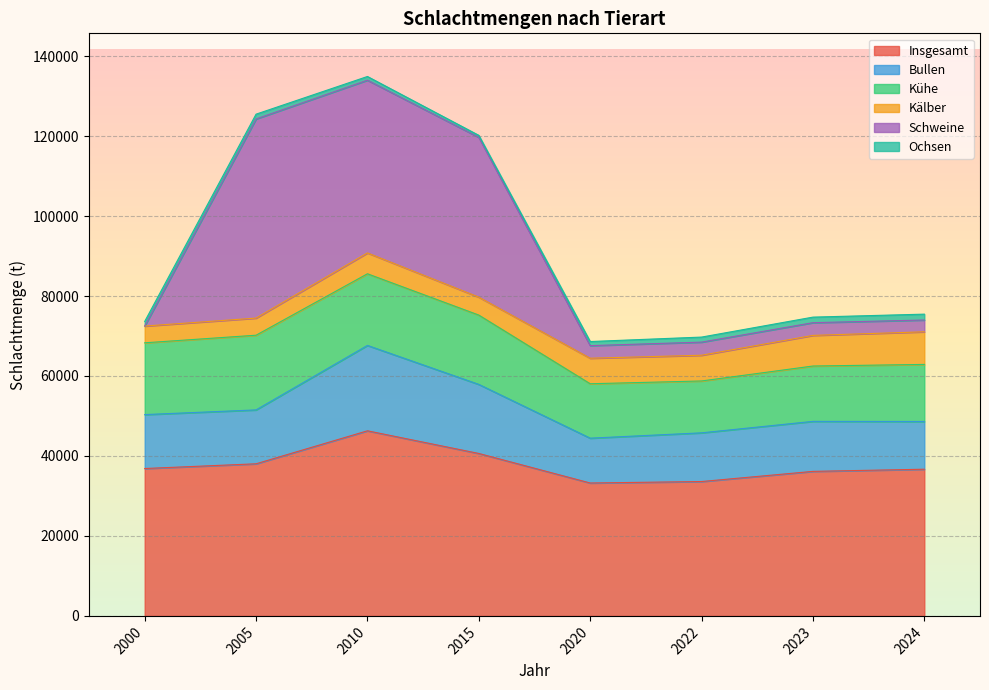

What is the lowest value of the Insgesamt series?

33236